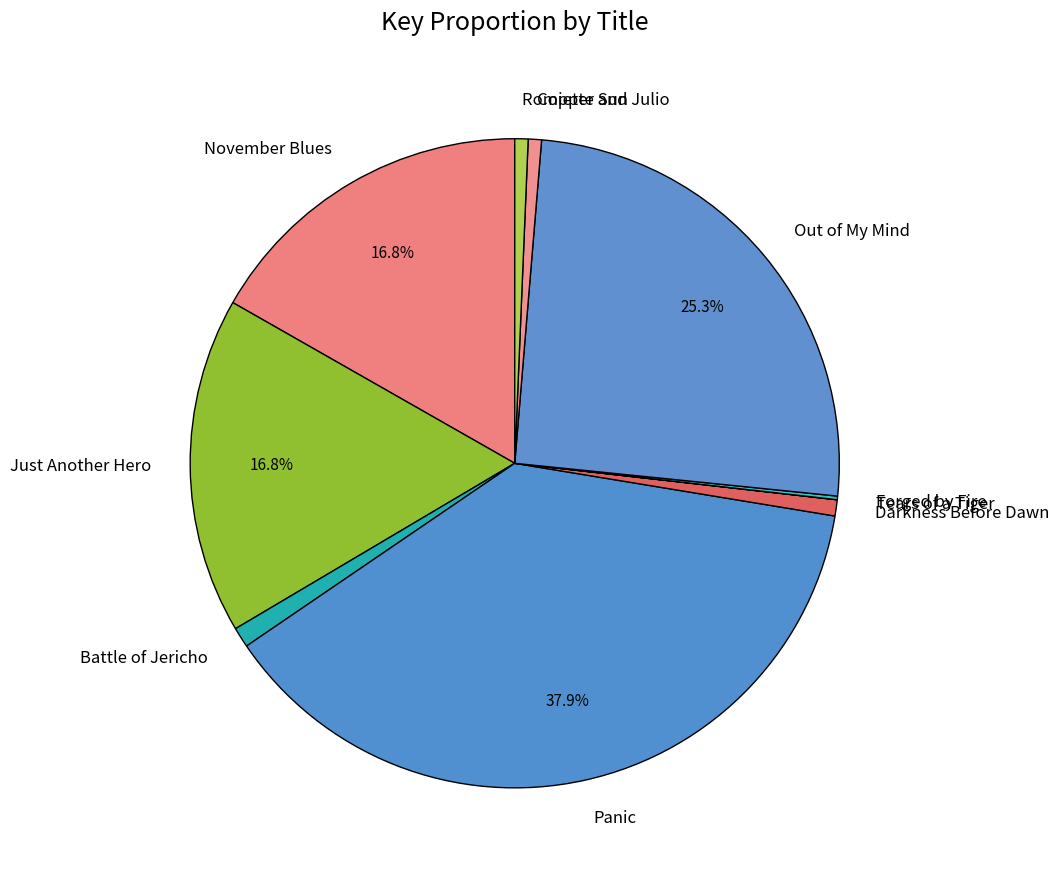

What is the largest slice in the pie chart?

Panic